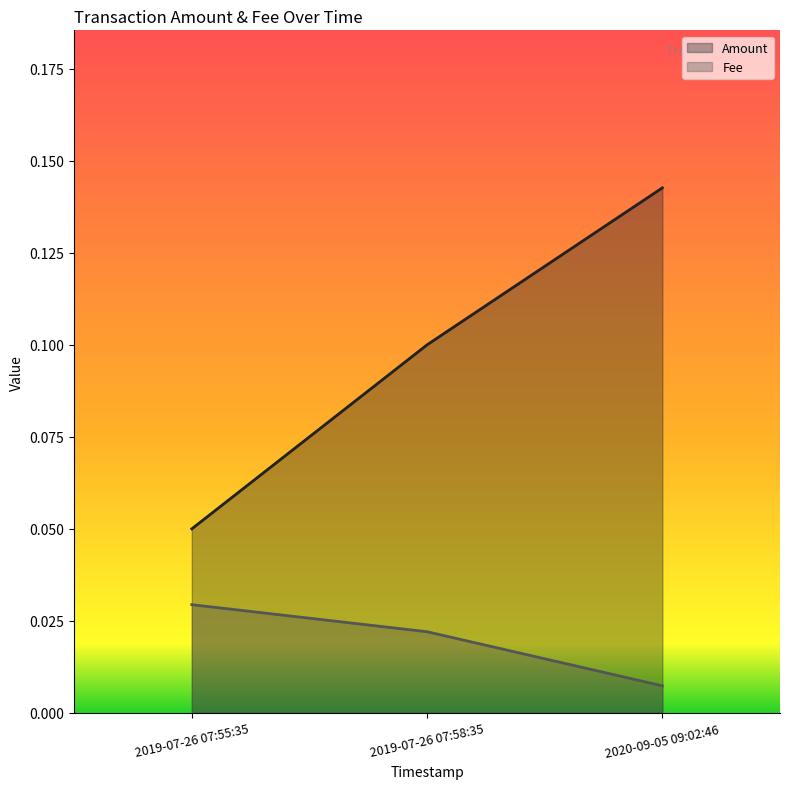

What is the minimum value shown in the chart?

0.1